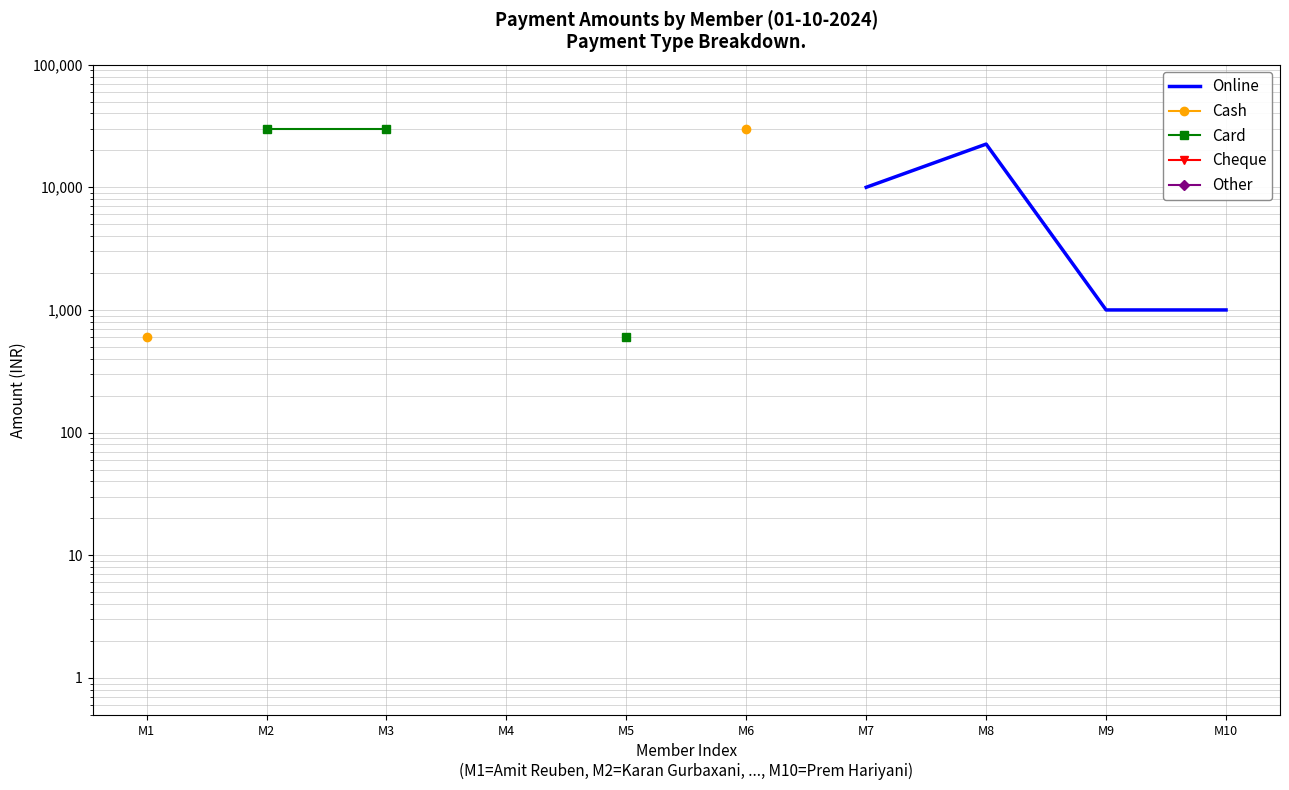

What is the value of the Online point at the 4th from the left?

600.0